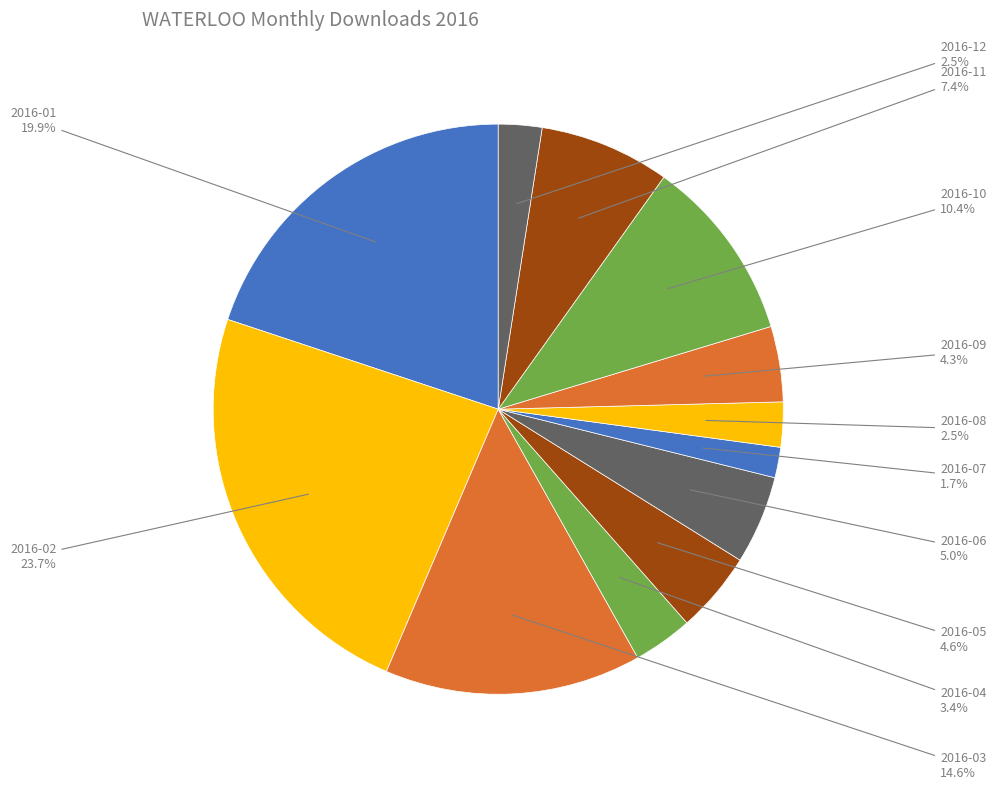

Rank the categories by value from highest to lowest.

2016-02, 2016-01, 2016-03, 2016-10, 2016-11, 2016-06, 2016-05, 2016-09, 2016-04, 2016-08, 2016-12, 2016-07